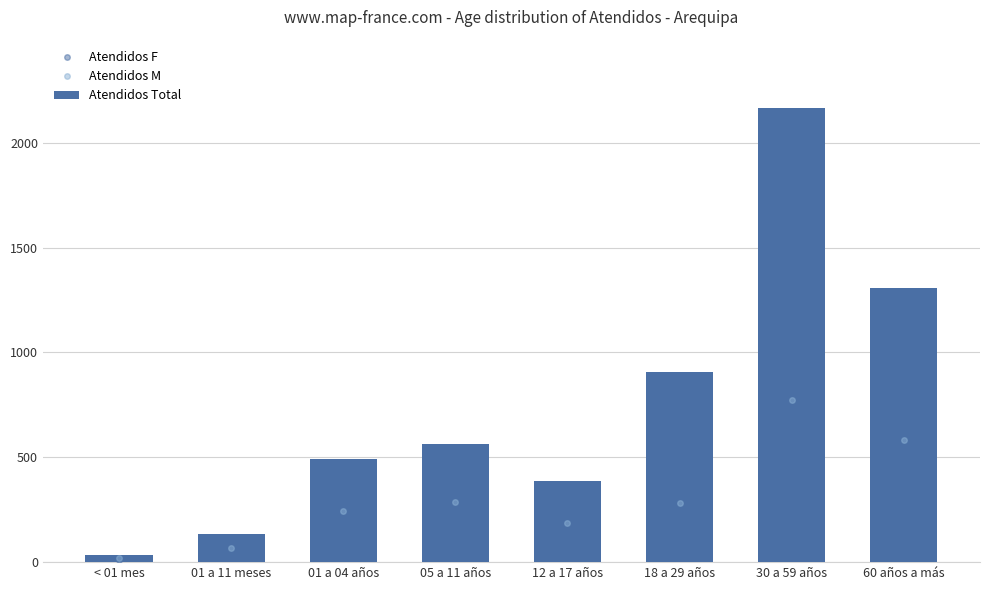

At how many categories does at least one series exceed 320?

6